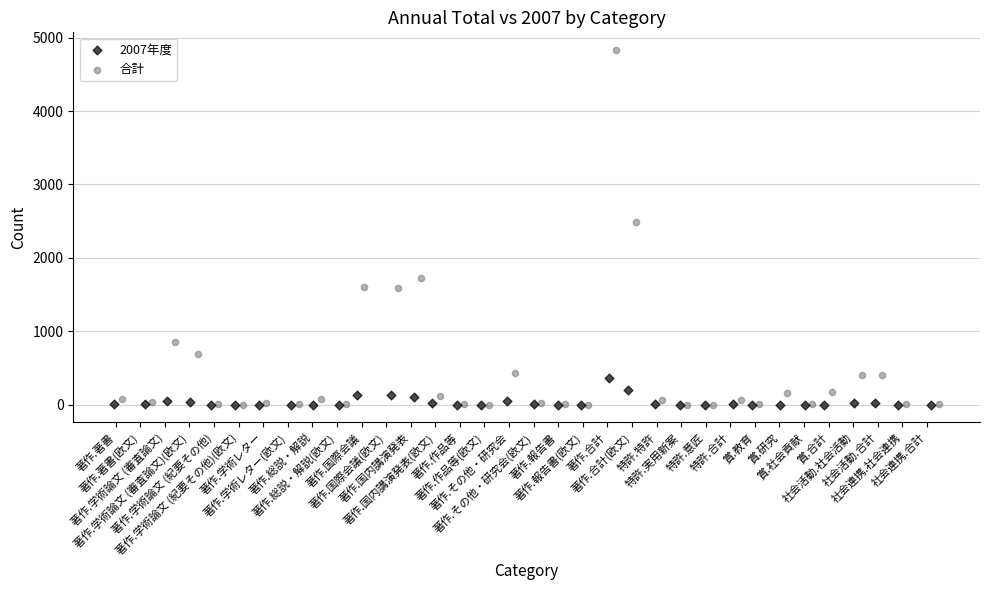

Which series reaches the maximum Y coordinate?

合計